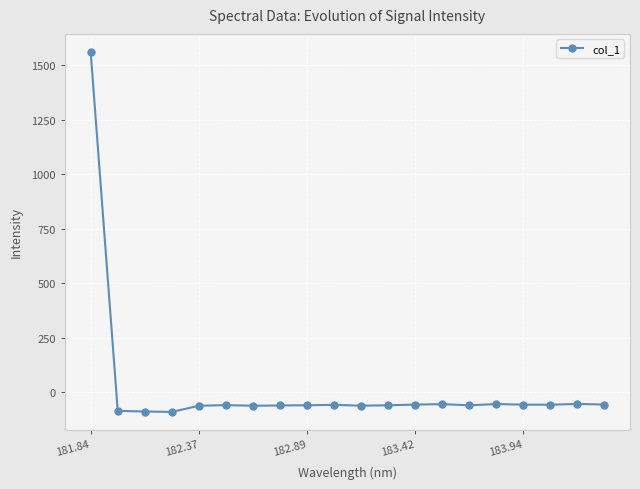

True or false: the data has more than 1 interior local peaks.

True